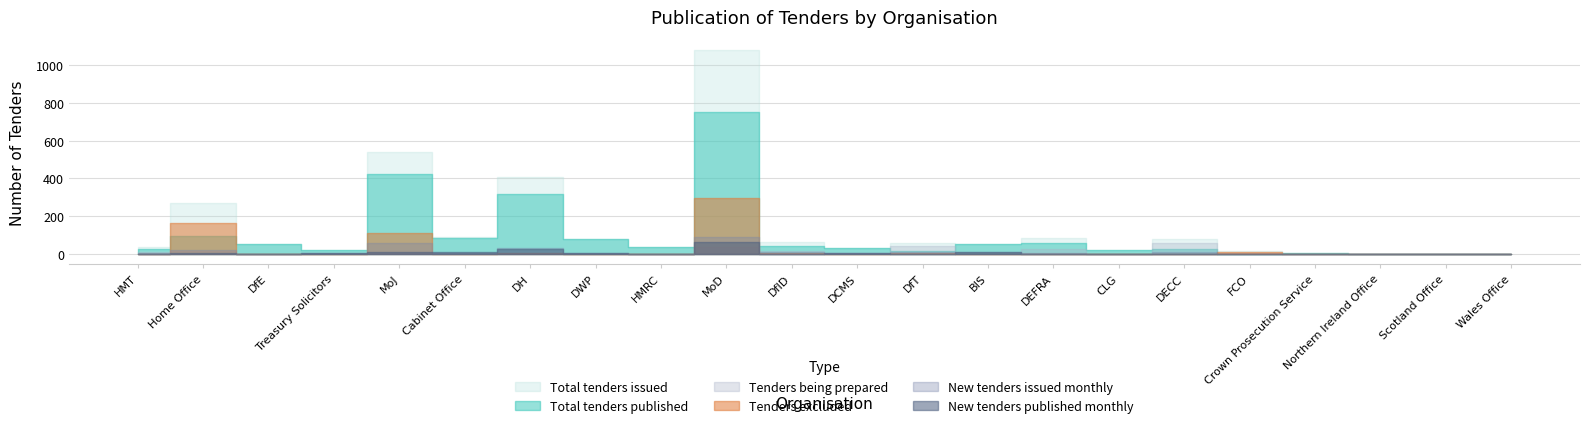

What is the label of the 8th point from the left?

DWP